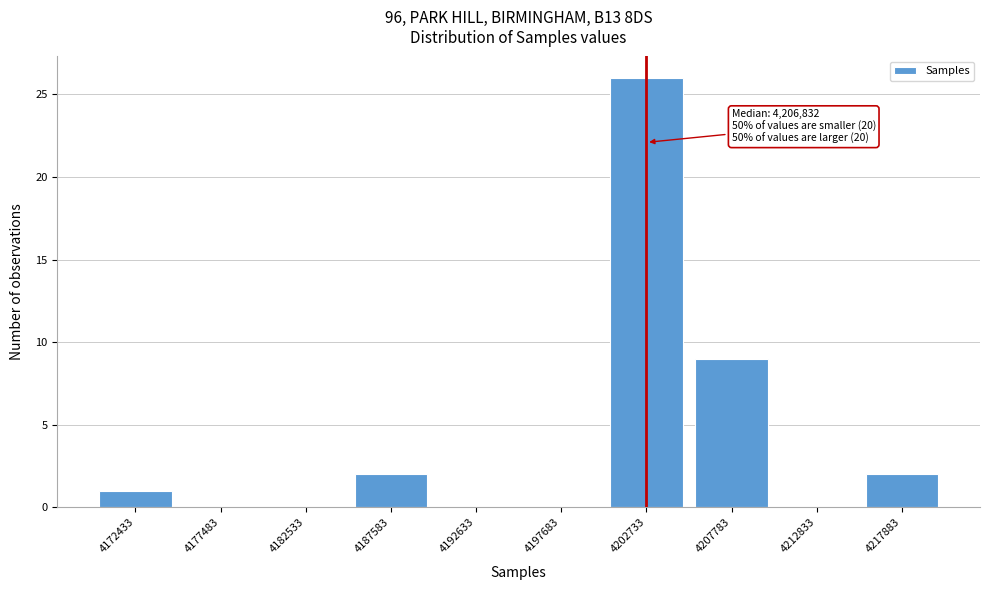

Reading left to right, extract all data points from this chart.

4172433=1	4177483=0	4182533=0	4187583=2	4192633=0	4197683=0	4202733=26	4207783=9	4212833=0	4217883=2